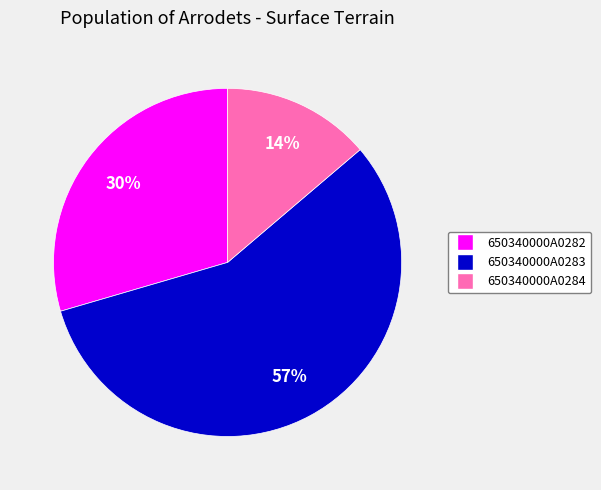

To the nearest percent, what portion does 650340000A0282 represent?

30%